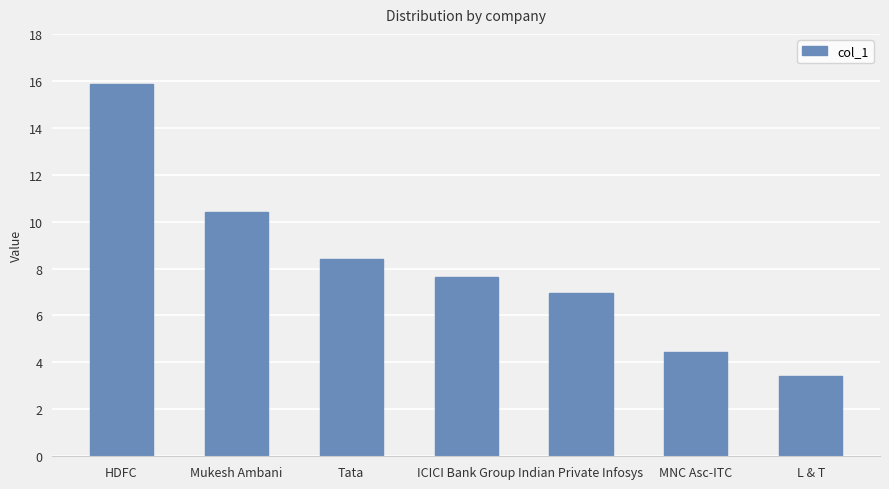

Where is the data nearest to the value 9?

Tata